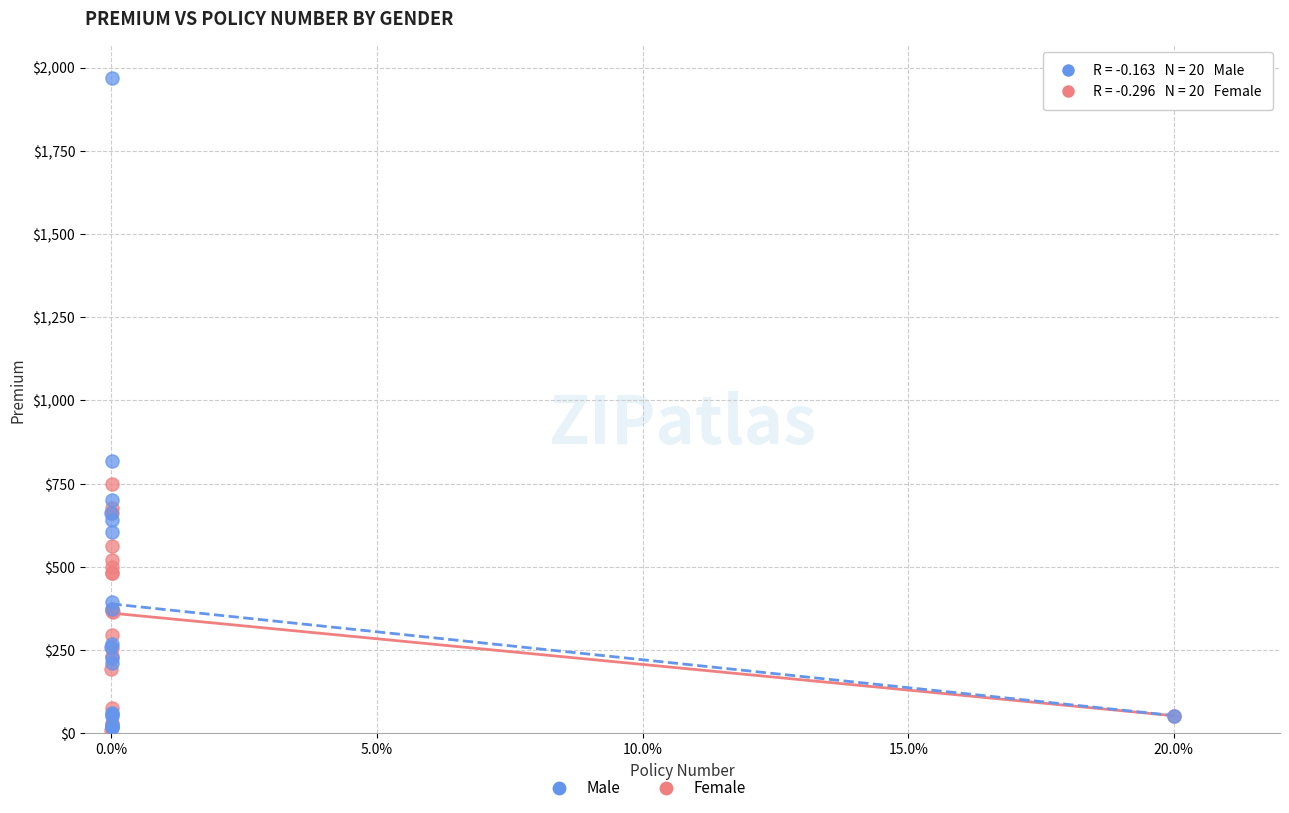

Which series reaches the maximum Y coordinate?

Male